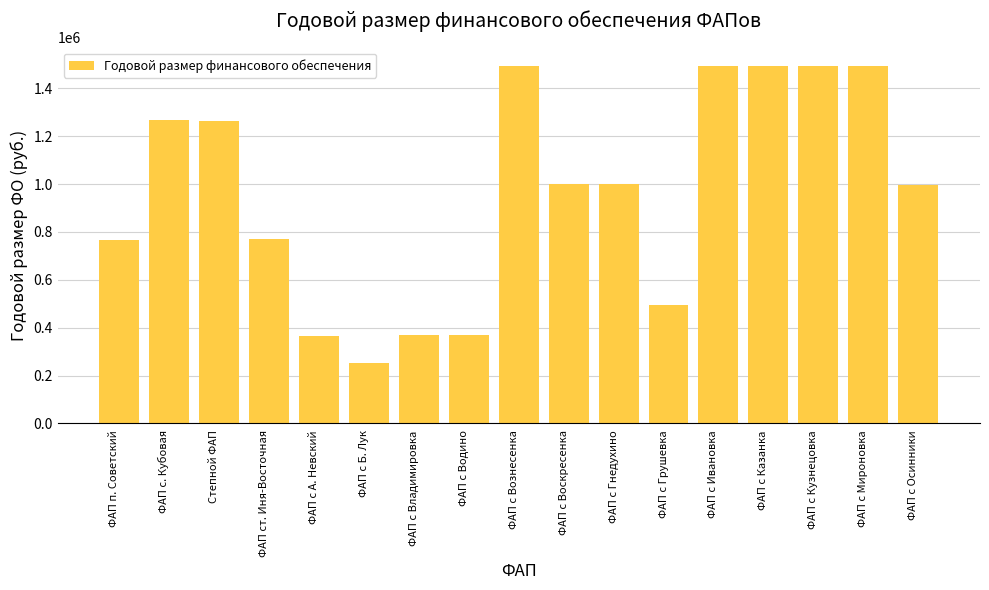

What is the sum of all values?

16383756.3